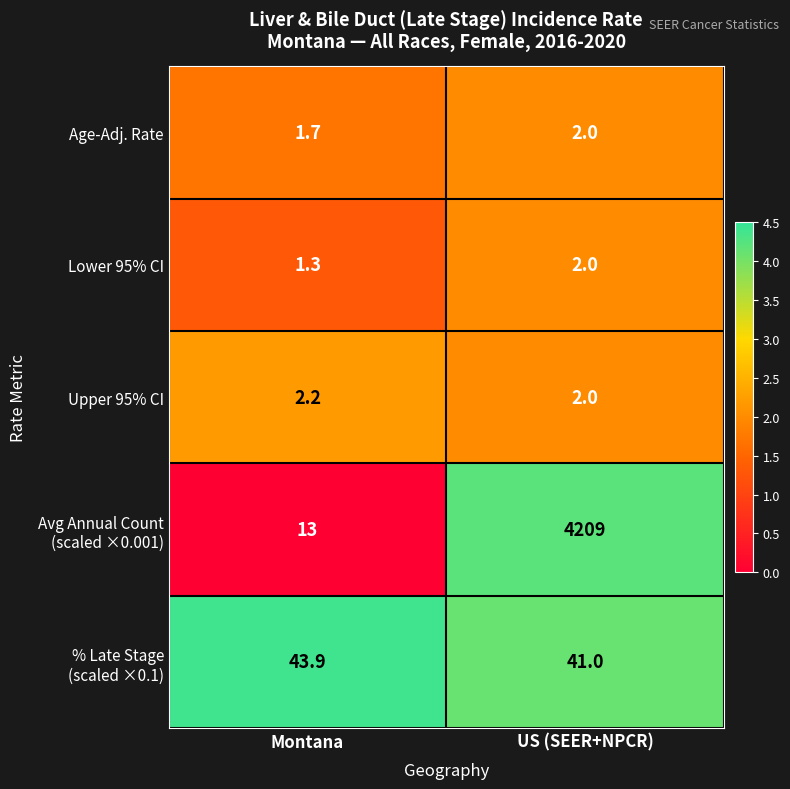

What is the average value of the Upper 95% CI series?

2.1